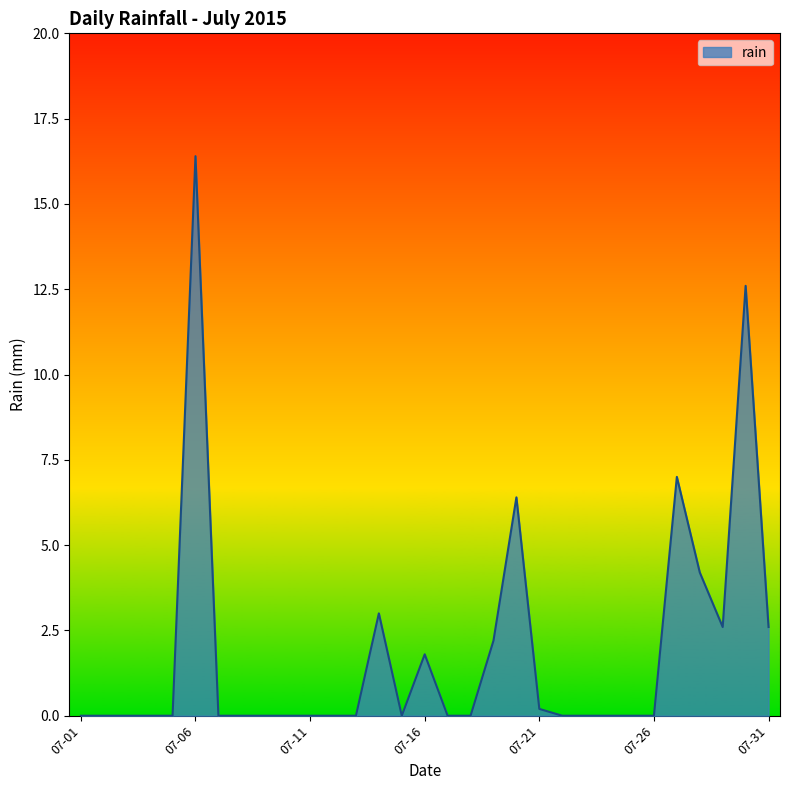

What is the maximum value shown in the chart?

16.4